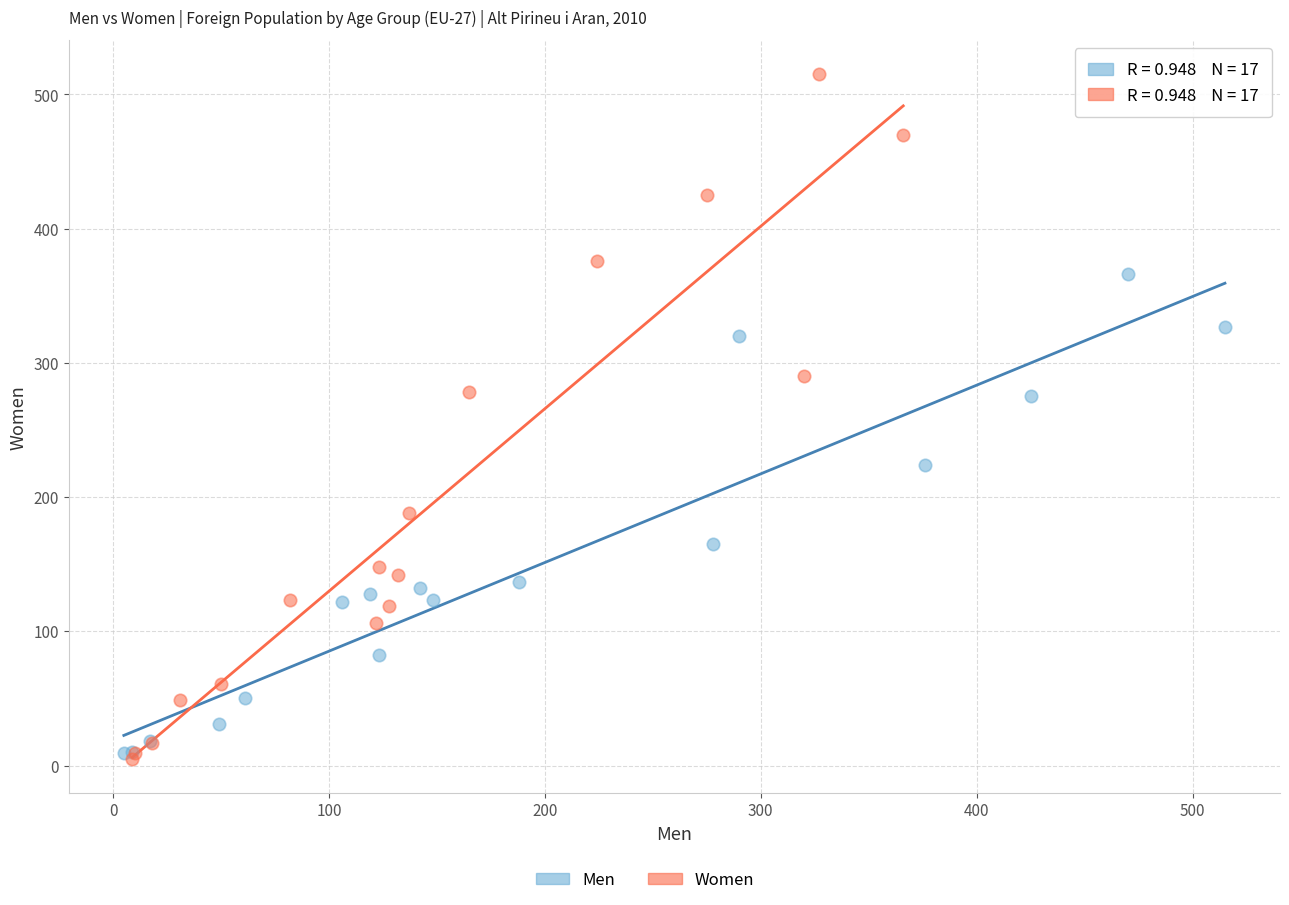

Which series has the widest spread of Y values?

Women